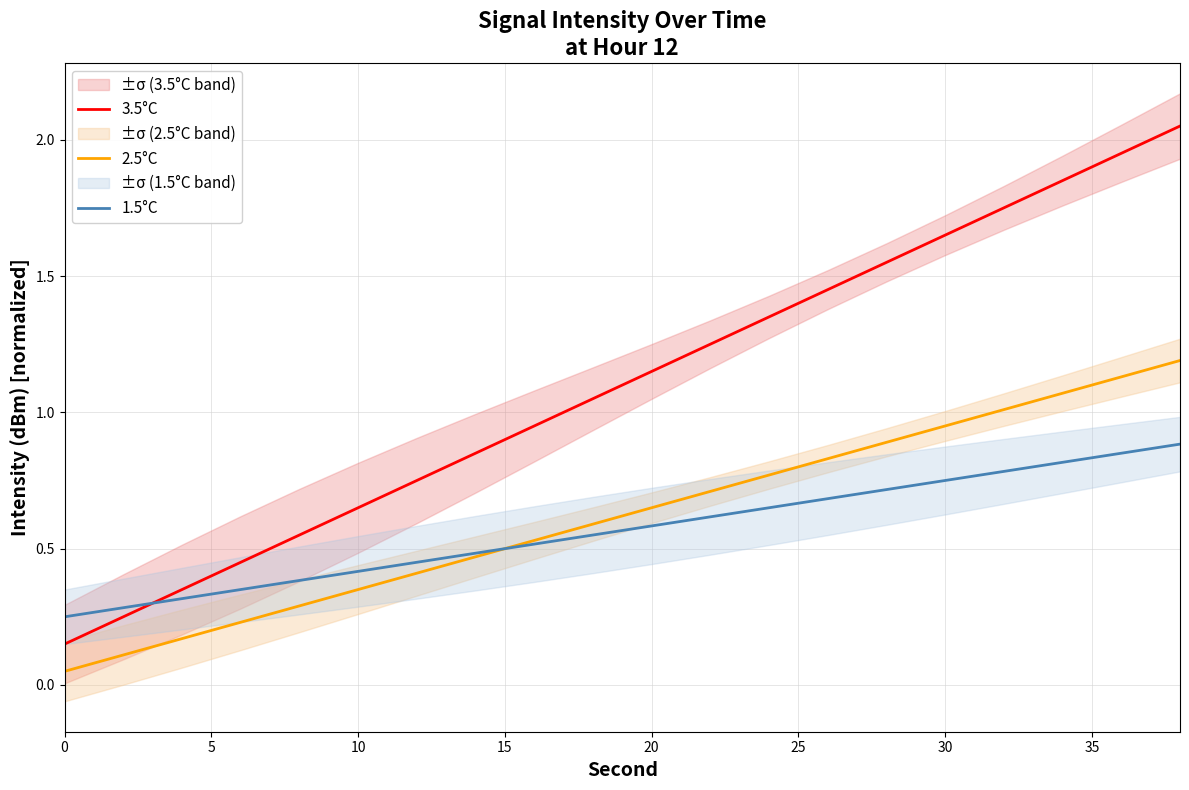

True or false: 3.5°C and 1.5°C cross at least once.

True